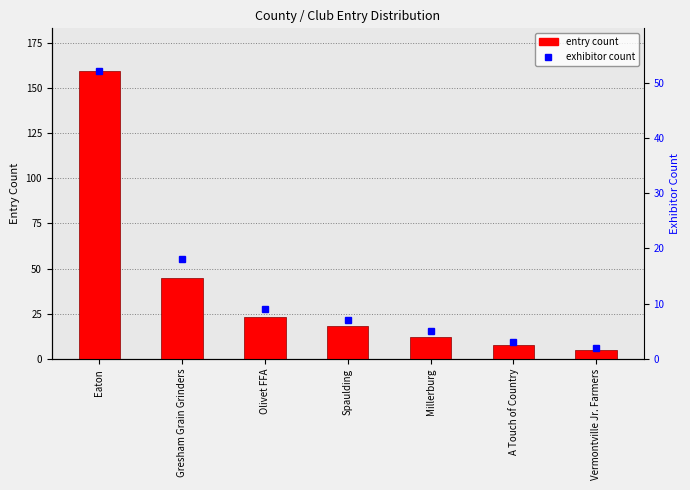

Which series has the largest total across all categories?

entry count